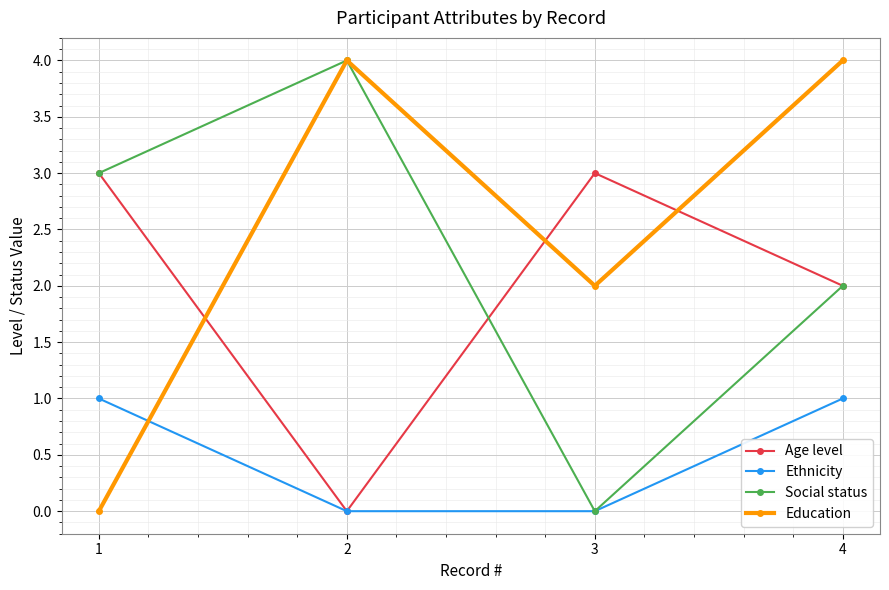

Which series changed the most between 1 and 4?

Education